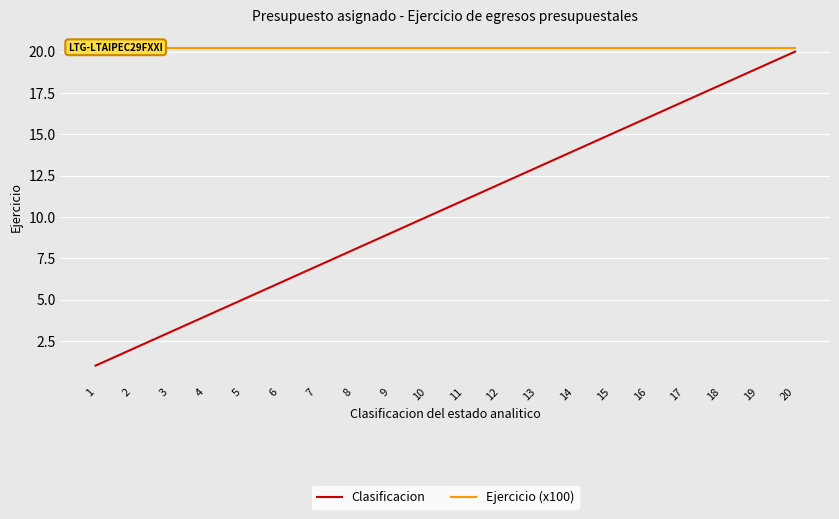

Which category has the lowest value in the Clasificacion series?

1